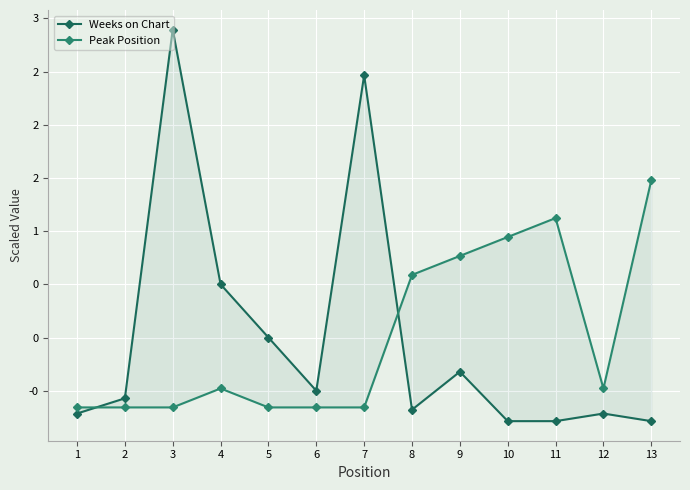

Reading right to left, what are all the values shown in this chart?

Weeks on Chart: 13=-0.8	12=-0.7	11=-0.8	10=-0.8	9=-0.3	8=-0.7	7=2.5	6=-0.5	5=0.0	4=0.5	3=2.9	2=-0.6	1=-0.7
Peak Position: 13=1.5	12=-0.5	11=1.1	10=0.9	9=0.8	8=0.6	7=-0.7	6=-0.7	5=-0.7	4=-0.5	3=-0.7	2=-0.7	1=-0.7